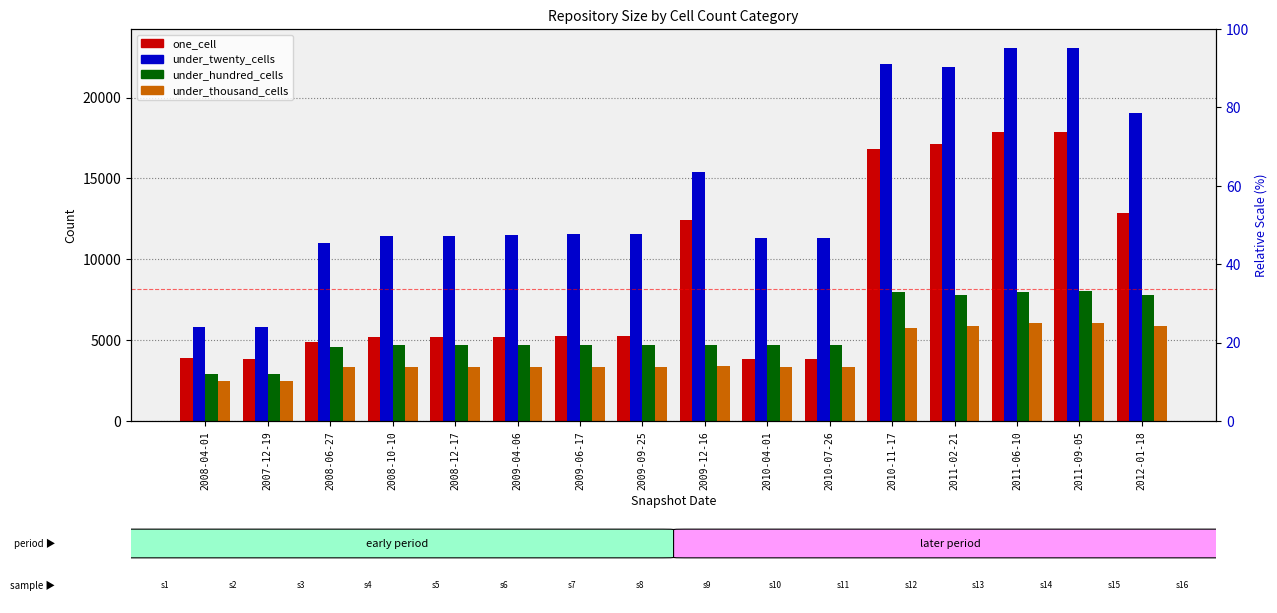

Is it true that under_twenty_cells equals 1689 at 2008-04-01?

False